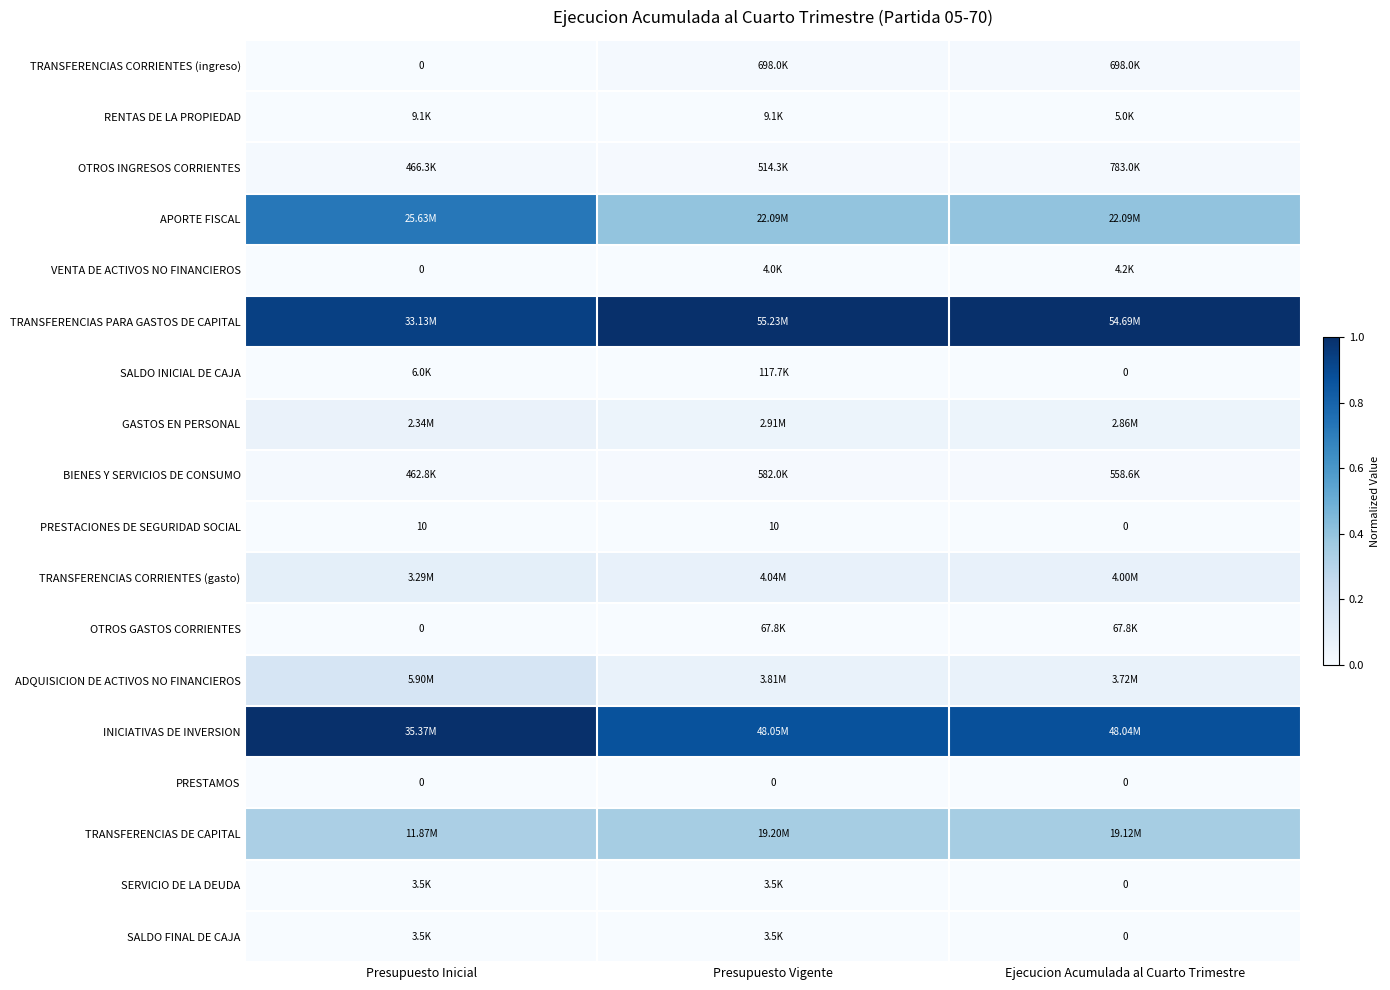

Is the value of TRANSFERENCIAS CORRIENTES (gasto) at Ejecucion Acumulada al Cuarto Trimestre greater than the value of TRANSFERENCIAS PARA GASTOS DE CAPITAL at Presupuesto Vigente?

No